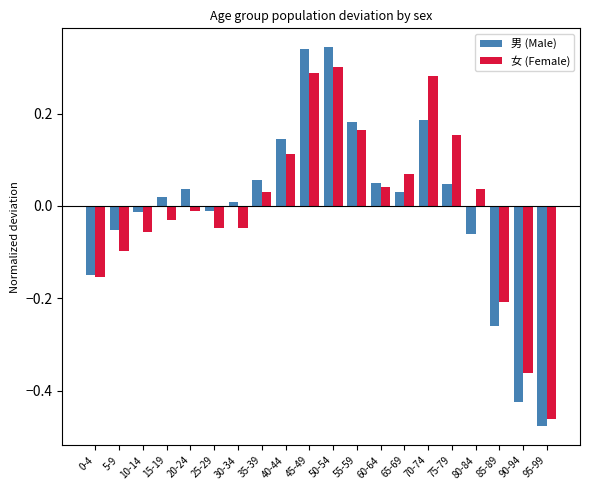

Which series has the widest spread of values?

男 (Male)